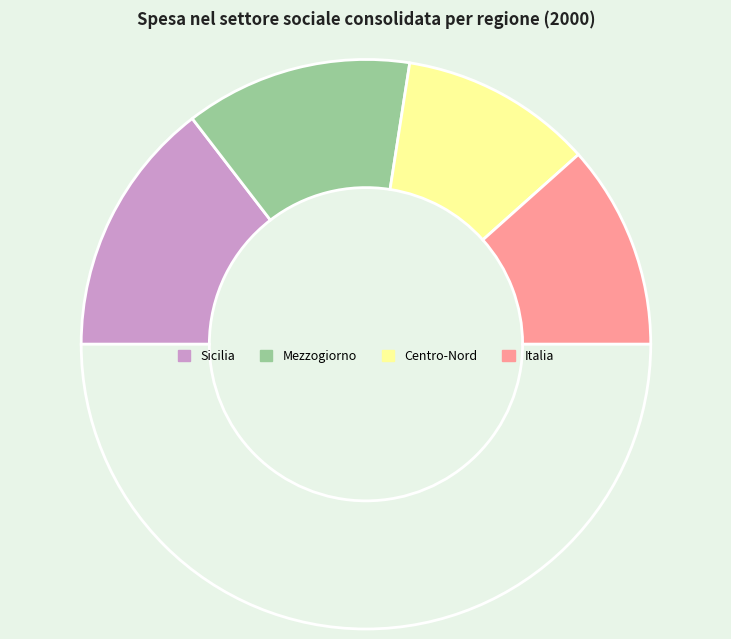

Count the number of slices in the pie.

5